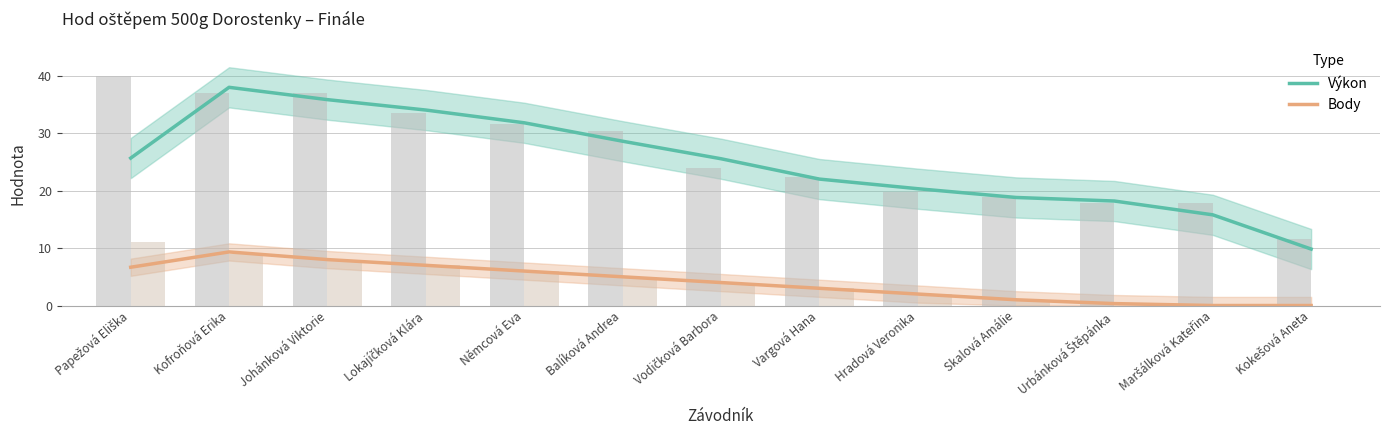

How many positive values does the Body series have?

11